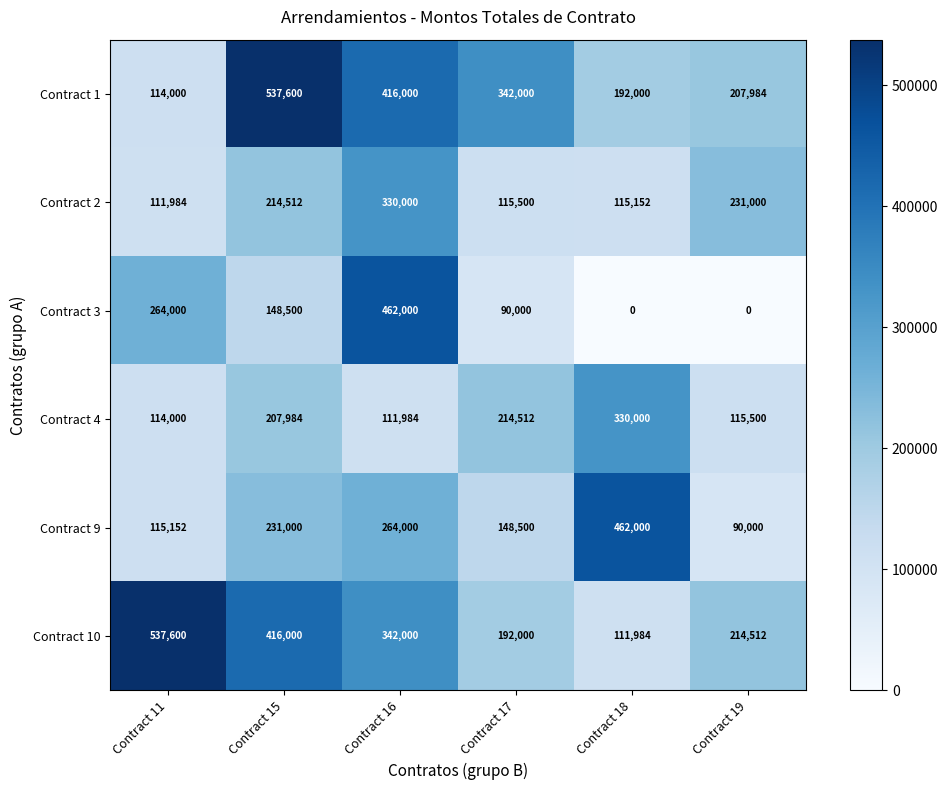

What is the difference between the highest and lowest values at Contract 16?

350016